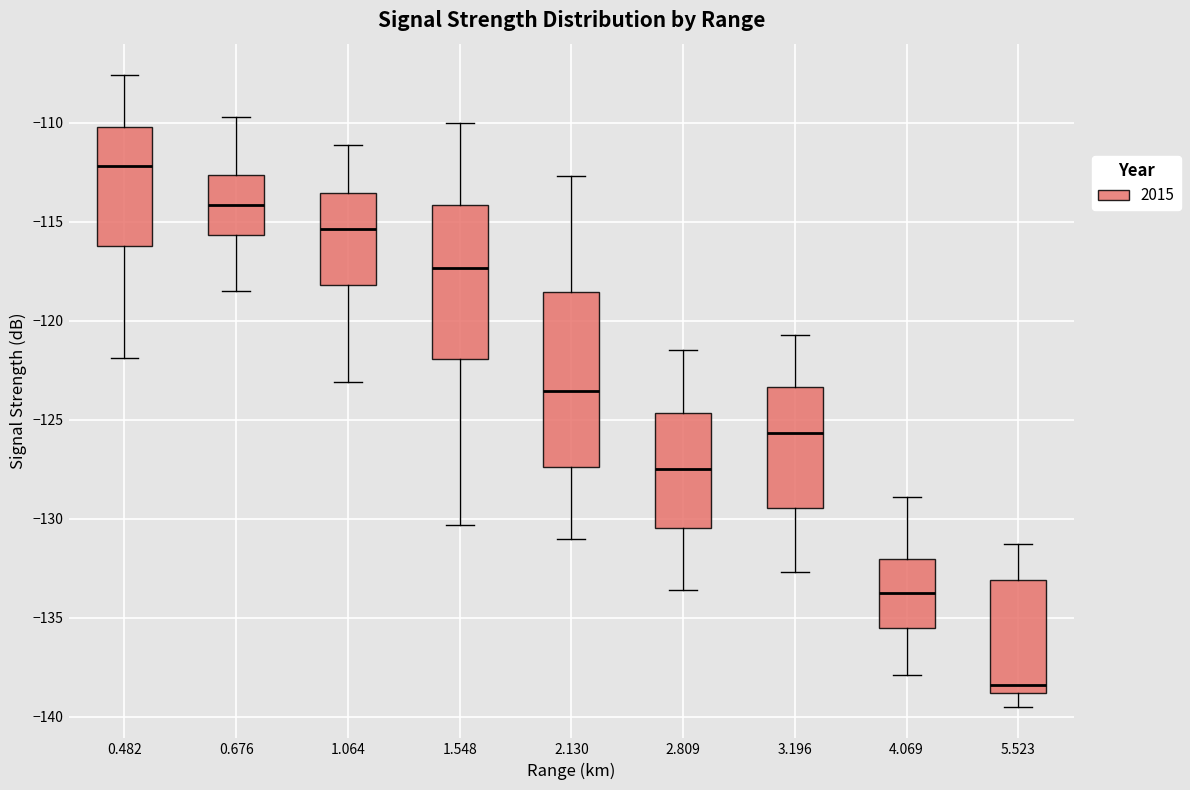

Reading left to right, transcribe this box plot: for each box, give where its median line is, the range the box spans, and where its two whiskers end, as read against the y-axis. The values are not printed on the chart, so give them approximately, as read against the axis.

0.482: median -112.0, box -116.0 to -110.0, whiskers -122.0 to -107.5
0.676: median -114.0, box -115.5 to -112.5, whiskers -118.5 to -109.5
1.064: median -115.5, box -118.0 to -113.5, whiskers -123.0 to -111.0
1.548: median -117.5, box -122.0 to -114.0, whiskers -130.5 to -110.0
2.130: median -123.5, box -127.5 to -118.5, whiskers -131.0 to -112.5
2.809: median -127.5, box -130.5 to -124.5, whiskers -133.5 to -121.5
3.196: median -125.5, box -129.5 to -123.5, whiskers -132.5 to -120.5
4.069: median -133.5, box -135.5 to -132.0, whiskers -138.0 to -129.0
5.523: median -138.5, box -139.0 to -133.0, whiskers -139.5 to -131.5